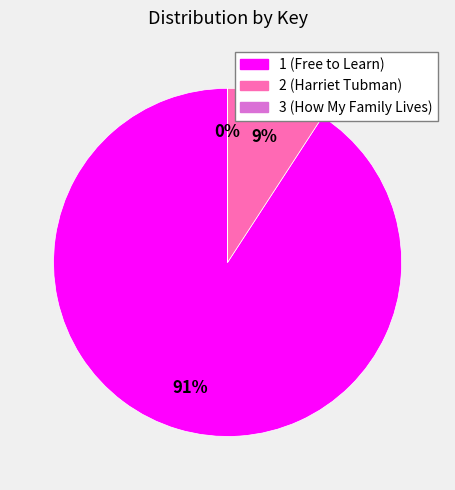

To the nearest percent, what is the average slice percentage?

33%